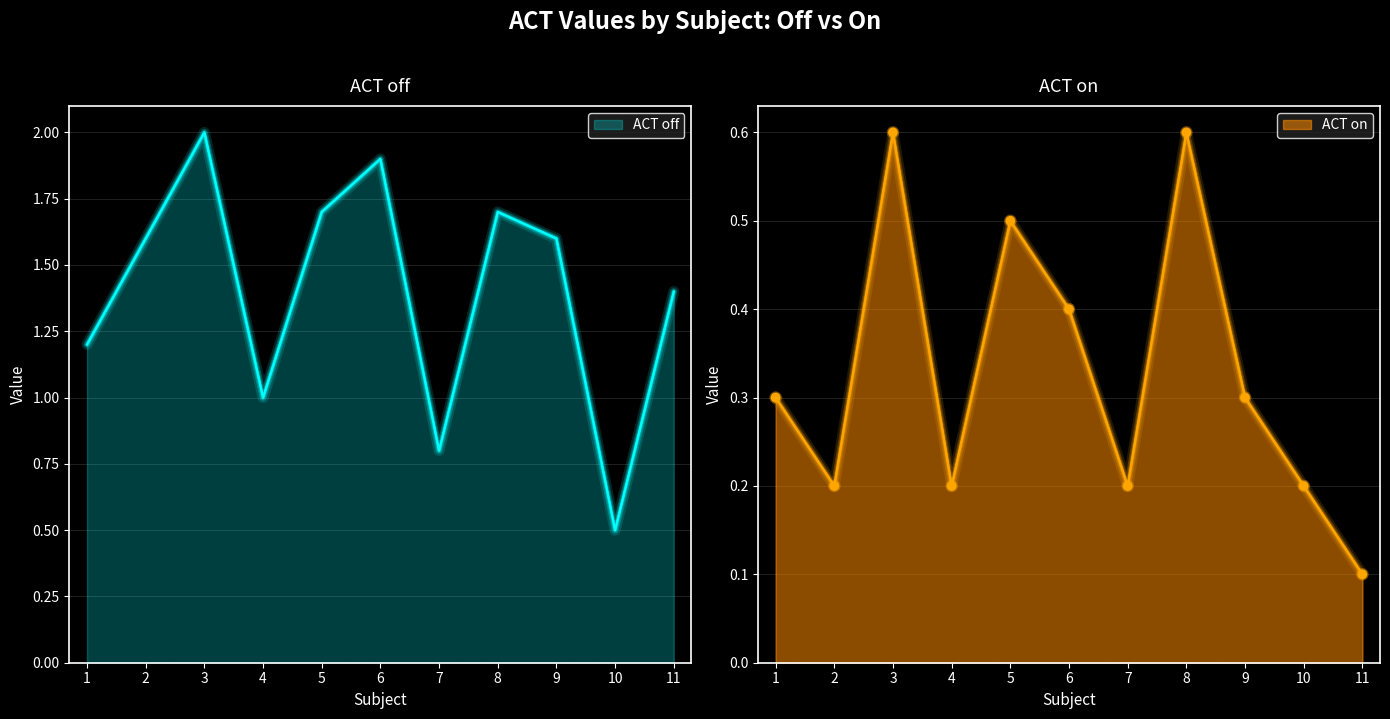

Which has a higher value, 6 or 1?

6